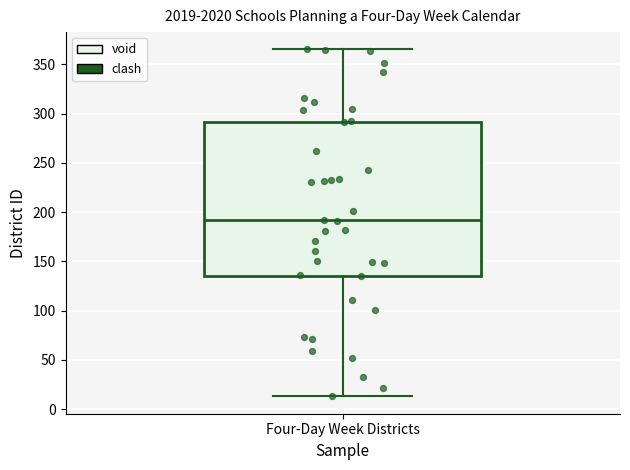

Transcribe this box plot: give where the median line is, the range the box spans, and where the two whiskers end, as read against the y-axis. The values are not printed on the chart, so give them approximately, as read against the axis.

median 190, box 135 to 290, whiskers 15 to 365